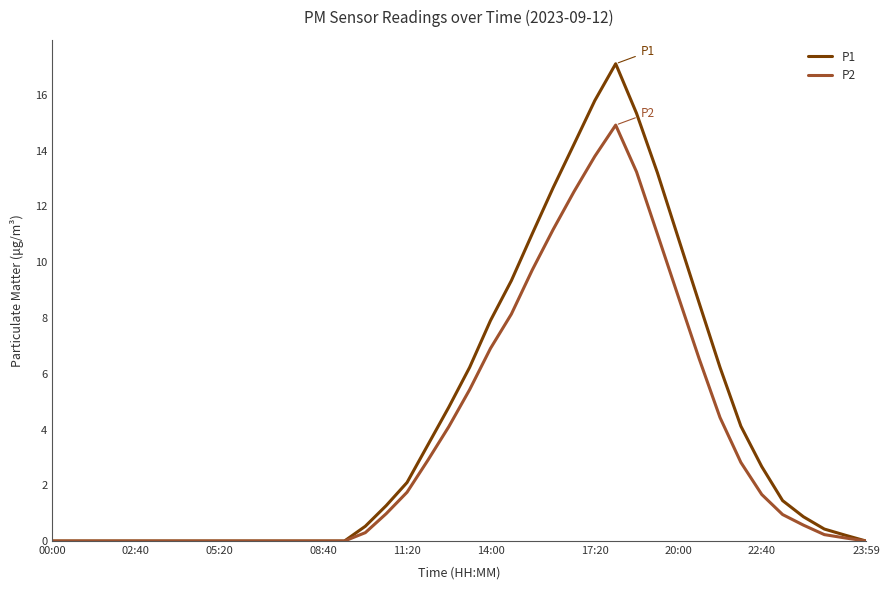

What is the maximum value shown in the chart?

17.1